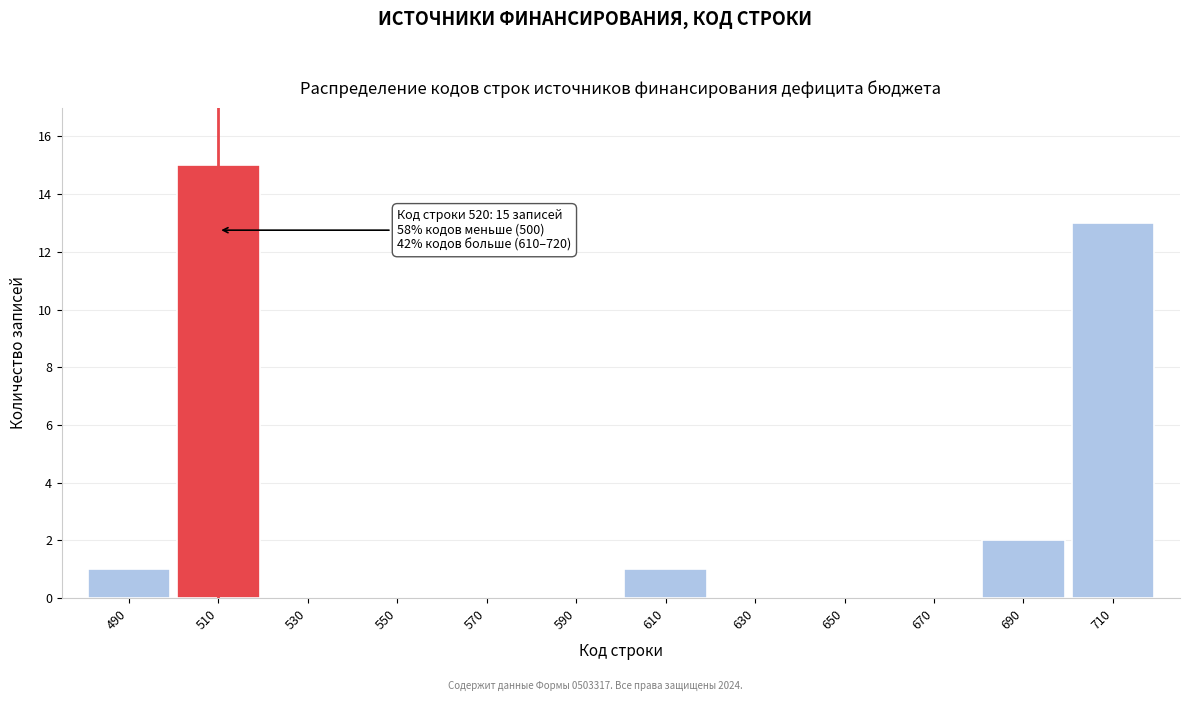

Reading left to right, transcribe all the data shown in this chart.

490=1	510=15	530=0	550=0	570=0	590=0	610=1	630=0	650=0	670=0	690=2	710=13